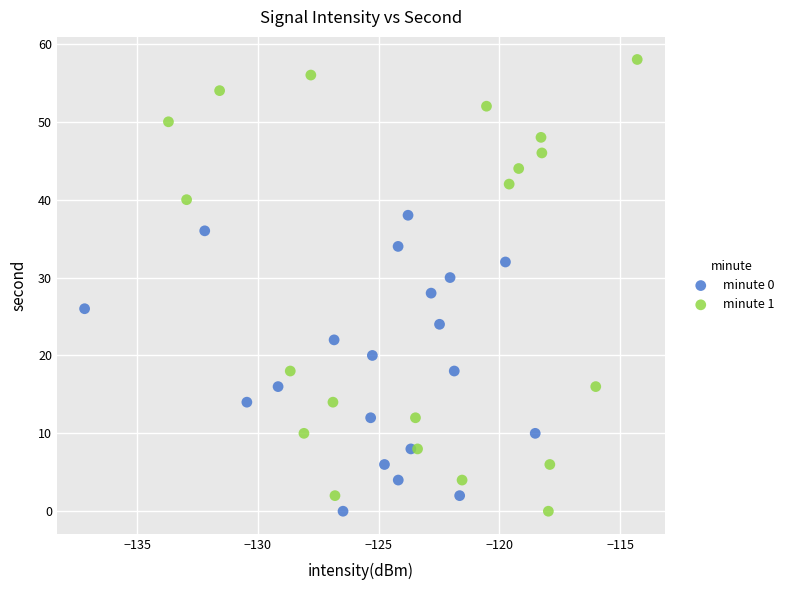

Which series reaches the maximum Y coordinate?

minute 1